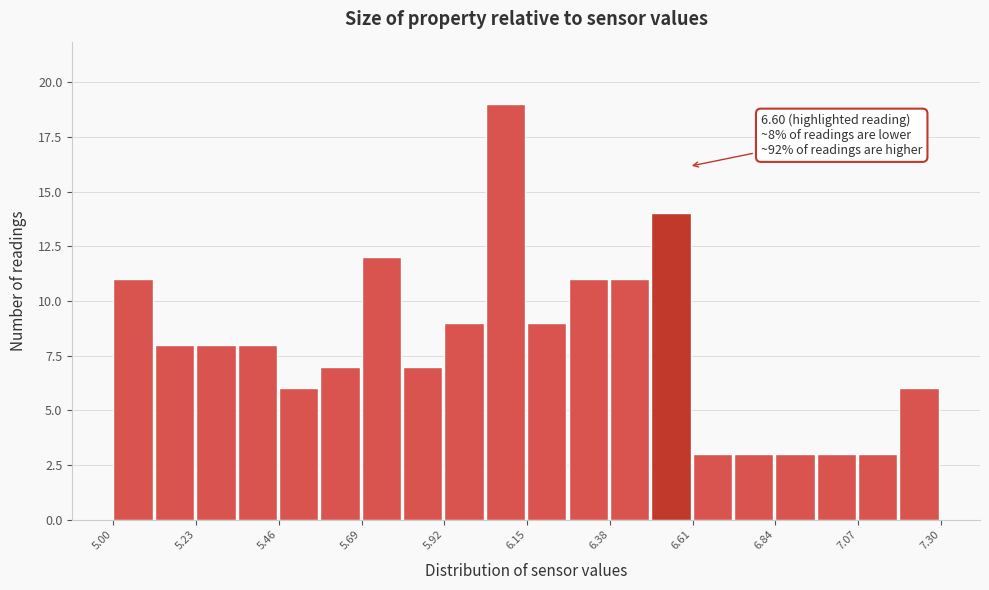

Around what value on the x-axis is the tallest bar? Give the approximate position of its centre, as read against the axis.

6.10